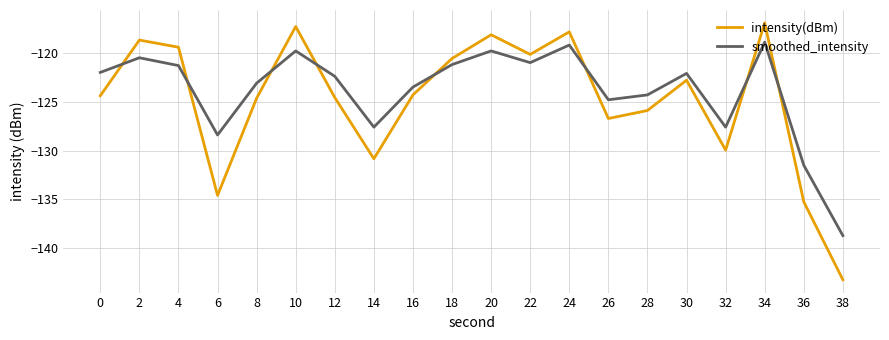

At which category is the sum across all series the highest?

34